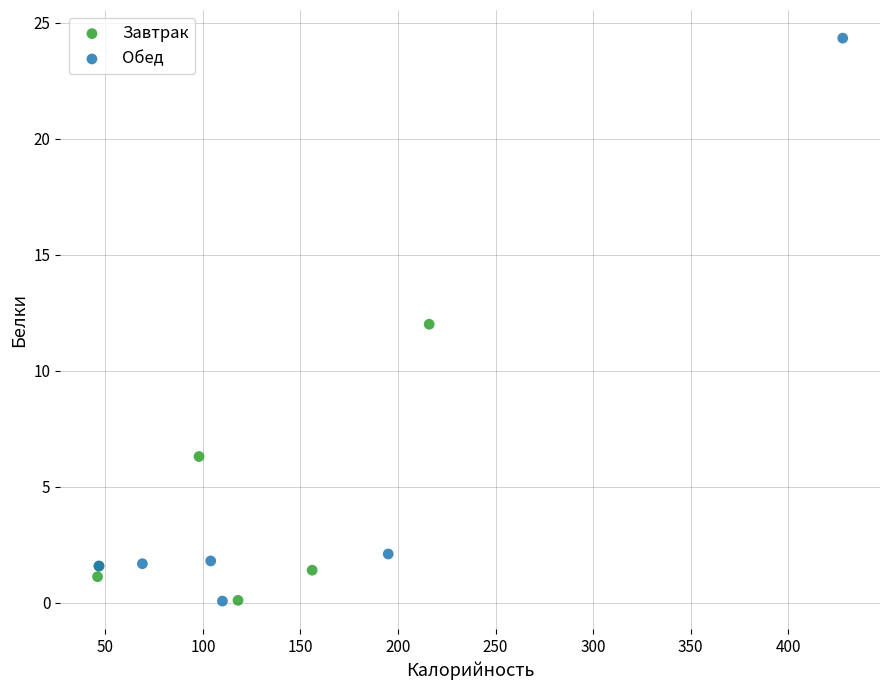

Which series reaches the maximum Y coordinate?

Обед